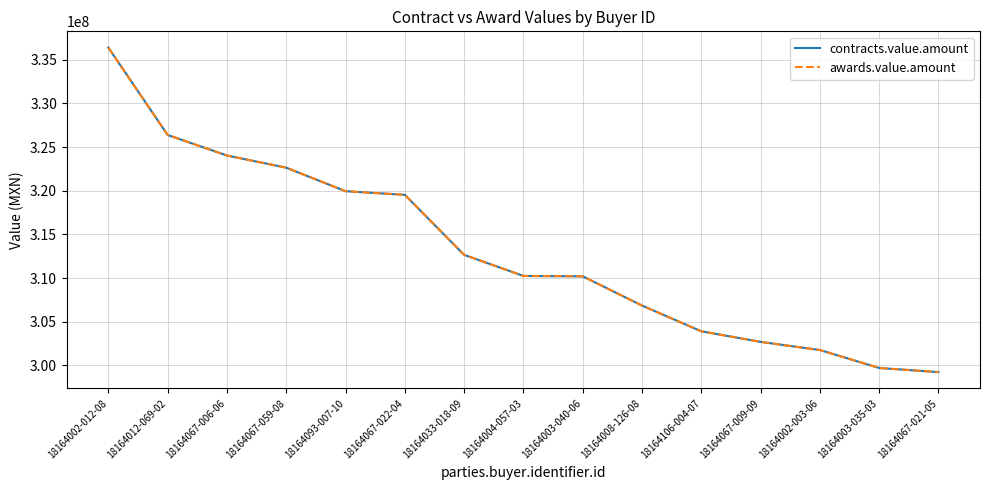

Reading left to right, list all the values displayed in this chart.

contracts.value.amount: 336395556.7	326386474.5	324032000.0	322638374.6	319948549.0	319529745.0	312657936.6	310240590.0	310198226.3	306850550.5	303903390.2	302692000.0	301758822.2	299702047.8	299232000.0
awards.value.amount: 336395556.7	326386474.5	324032000.0	322638374.6	319948549.0	319529745.0	312657936.6	310240590.0	310198226.3	306850550.5	303903390.2	302692000.0	301758822.2	299702047.8	299232000.0